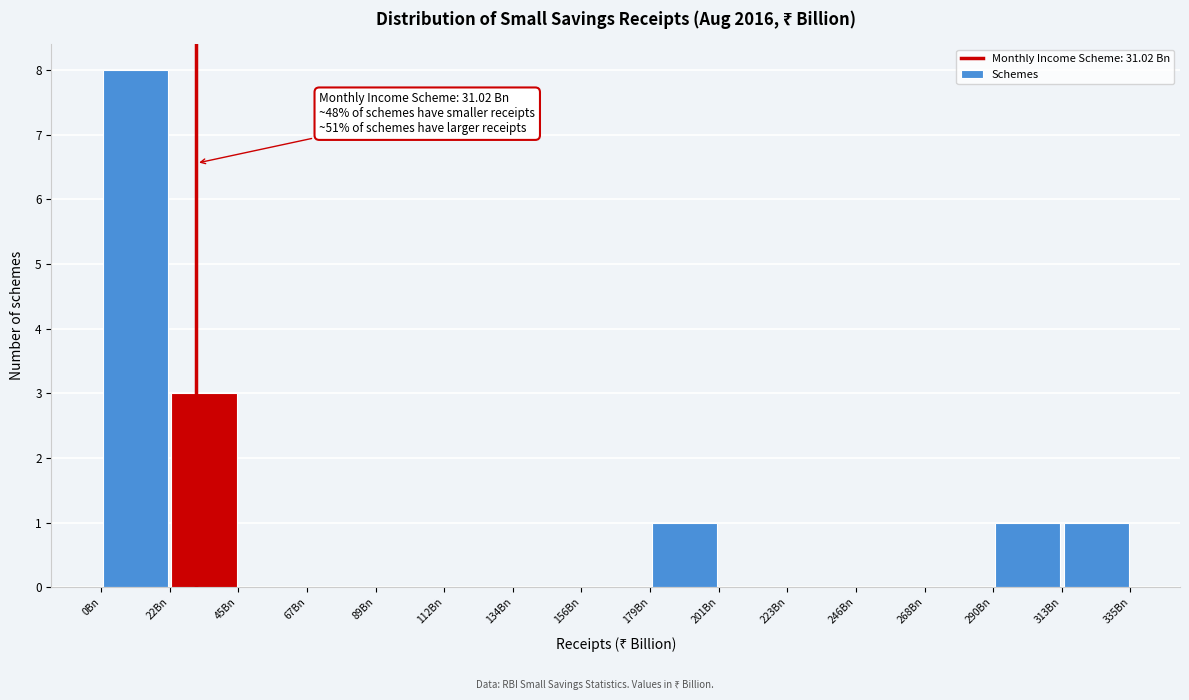

Over which range of the x-axis is the bar tallest?

0 to 20